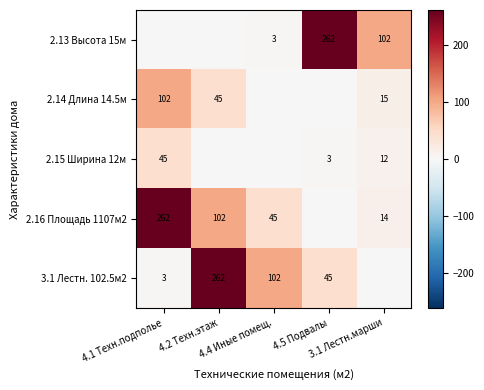

How many data points in 2.16 Площадь 1107м2 are less than 45?

2